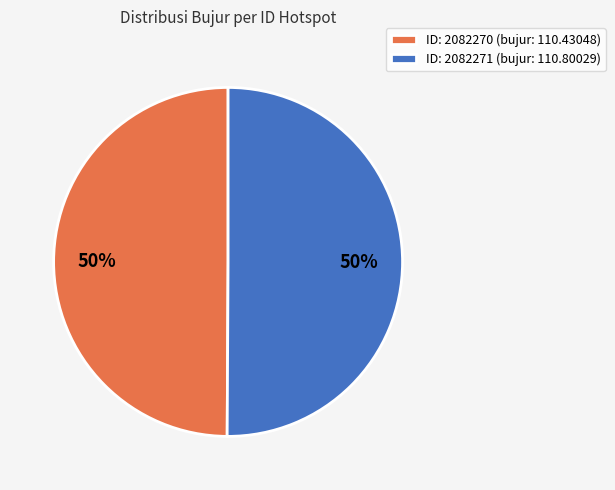

Do ID: 2082270 (bujur: 110.43048) and ID: 2082271 (bujur: 110.80029) together represent more than half of the pie?

Yes